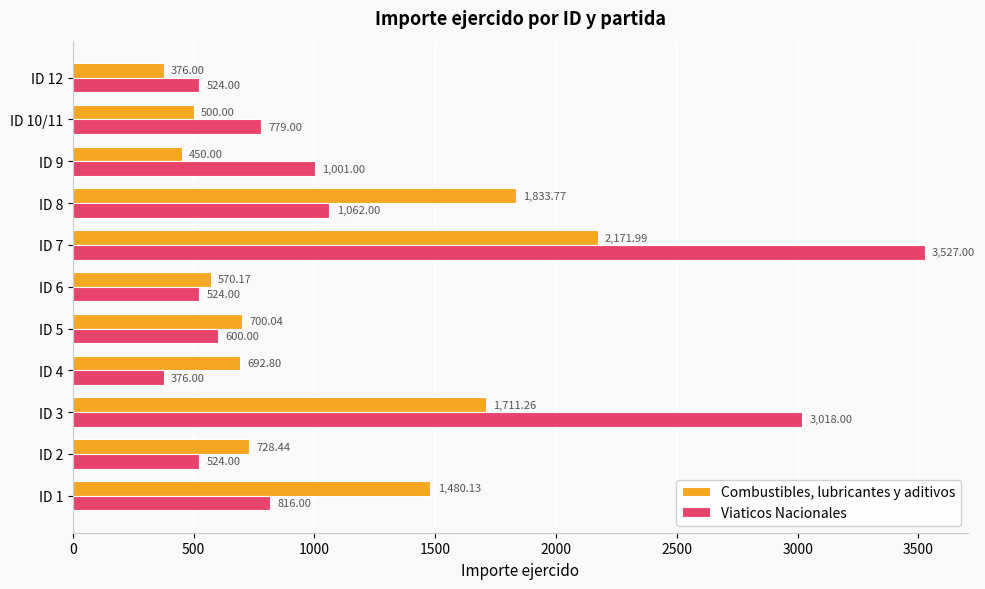

Rank the categories by Combustibles, lubricantes y aditivos value from highest to lowest.

ID 7, ID 8, ID 3, ID 1, ID 2, ID 5, ID 4, ID 6, ID 10/11, ID 9, ID 12